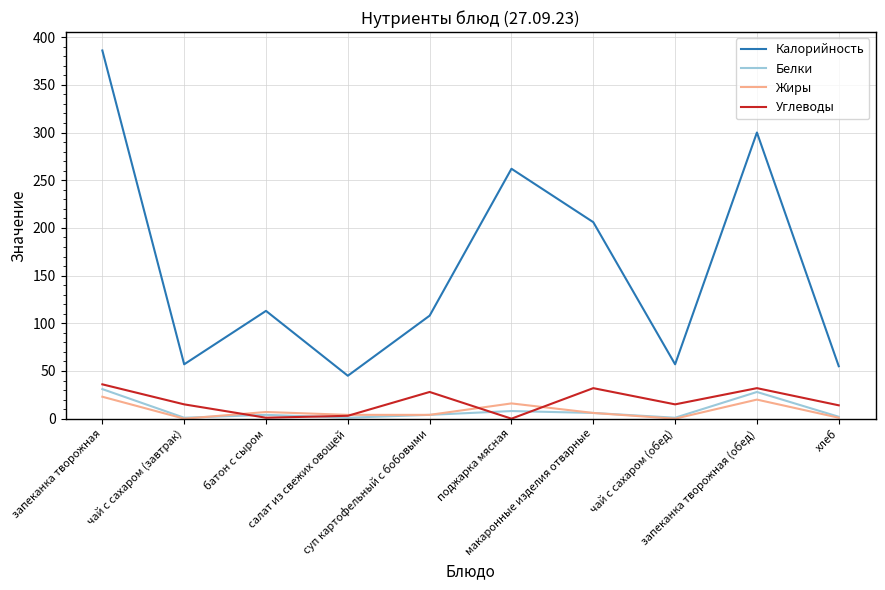

What is the maximum value shown in the chart?

386